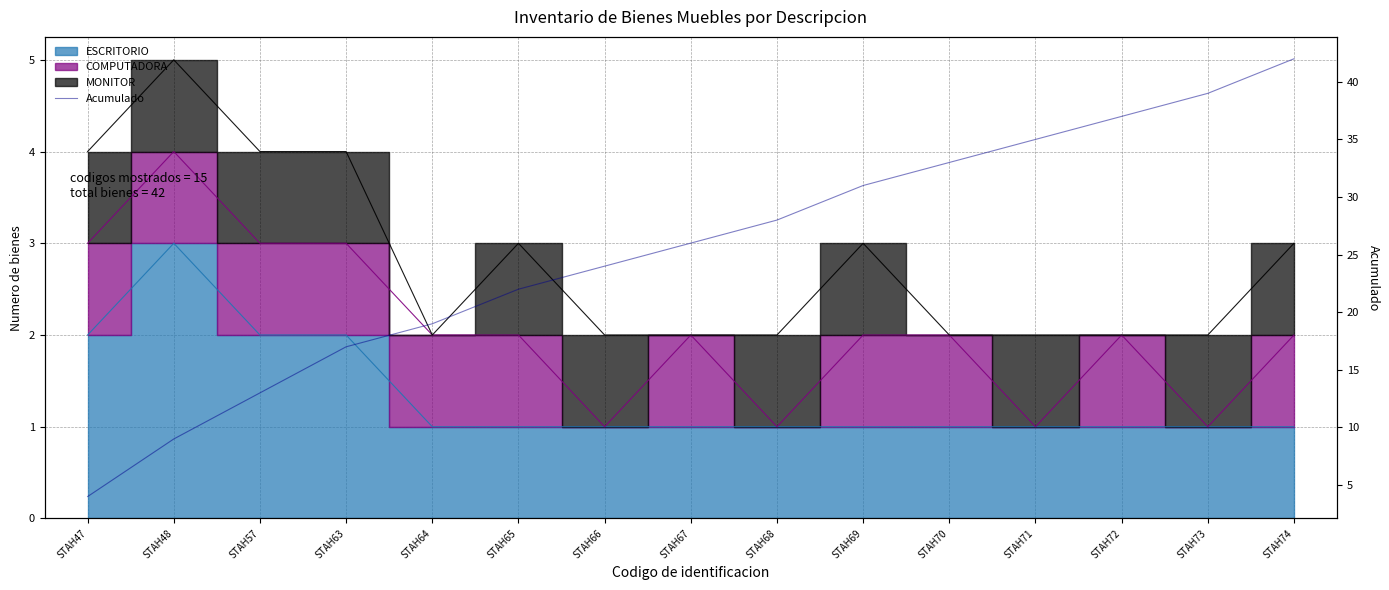

How many data points are above 26?

7